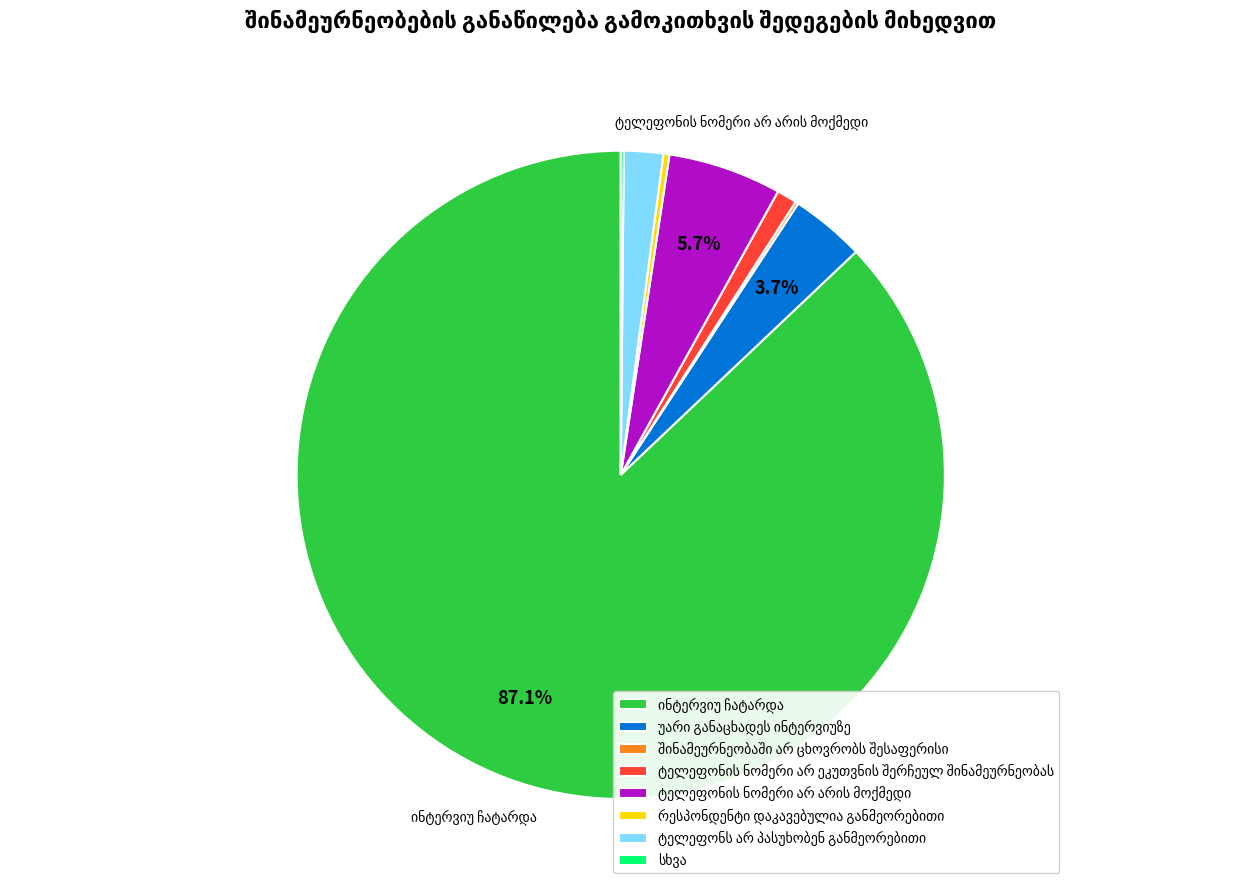

Is there any slice that represents more than half of the pie?

Yes